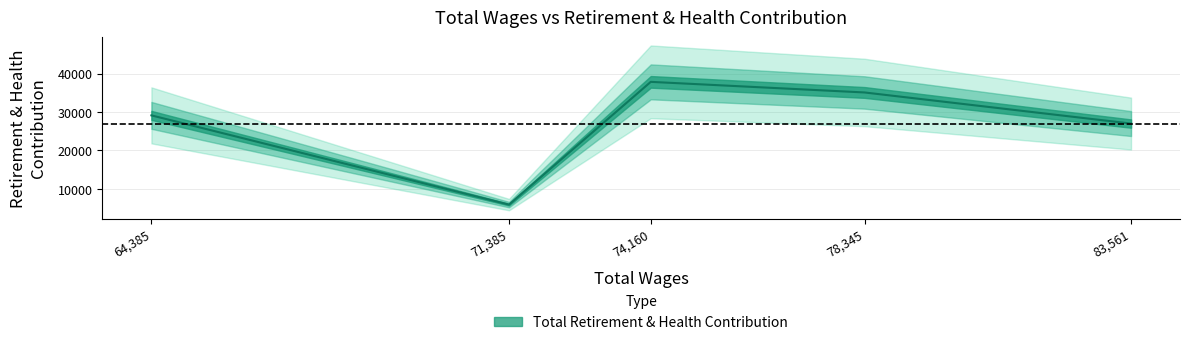

Is it true that the value at 64385.0 is 48280?

False